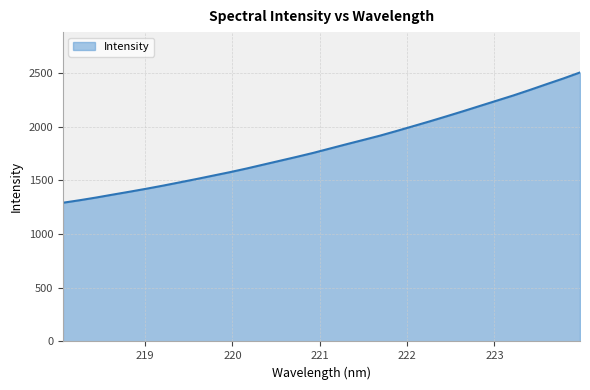

What is the difference between the maximum and minimum values?

1213.7